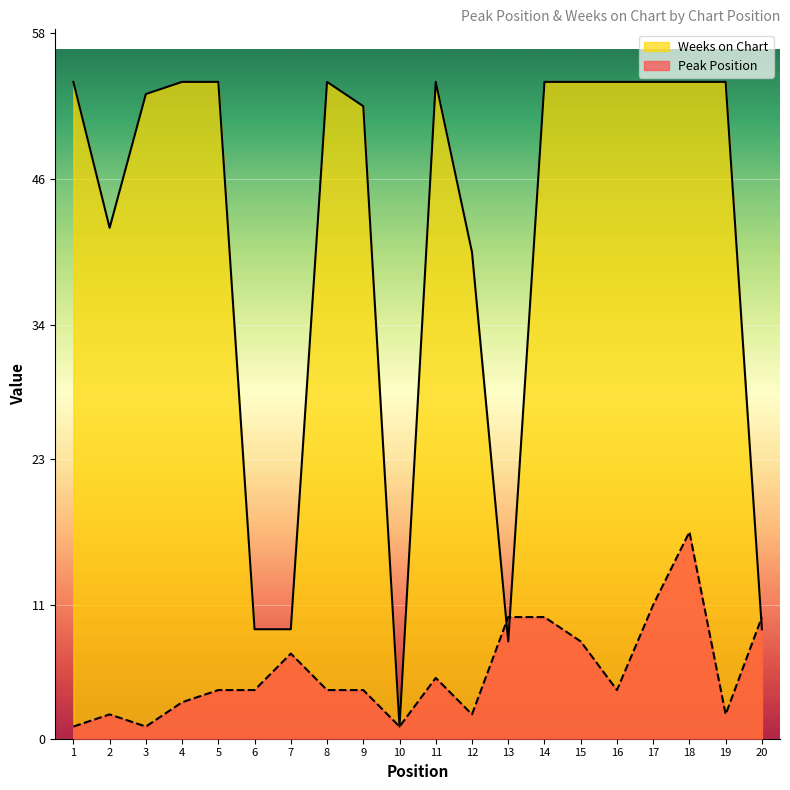

How many values in the Peak Position series are below 4?

7